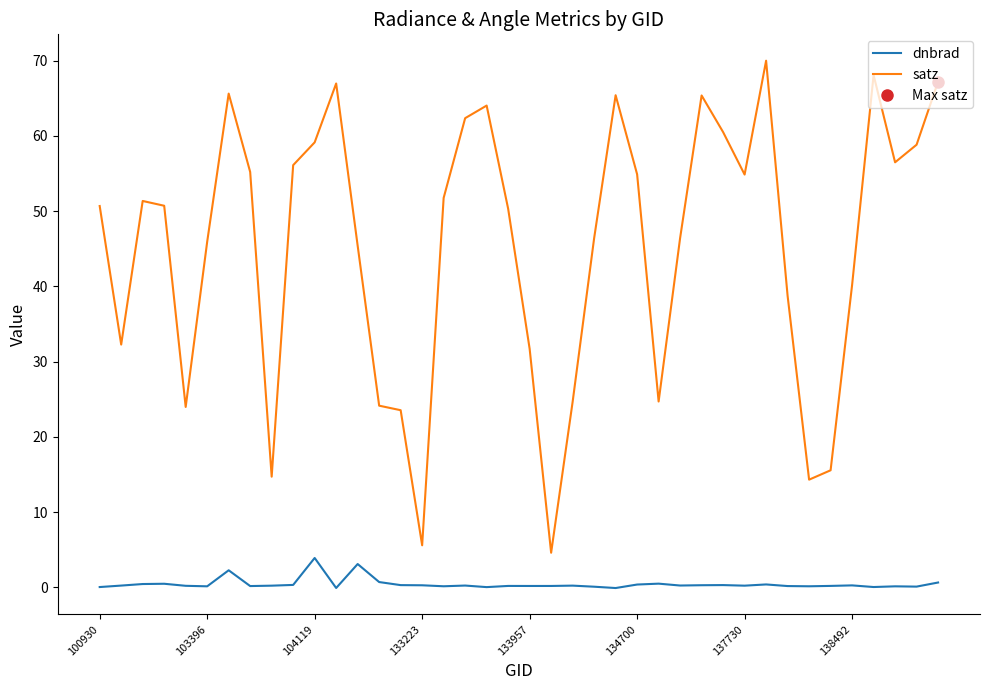

Rank the series at 28 from highest to lowest value.

satz, dnbrad